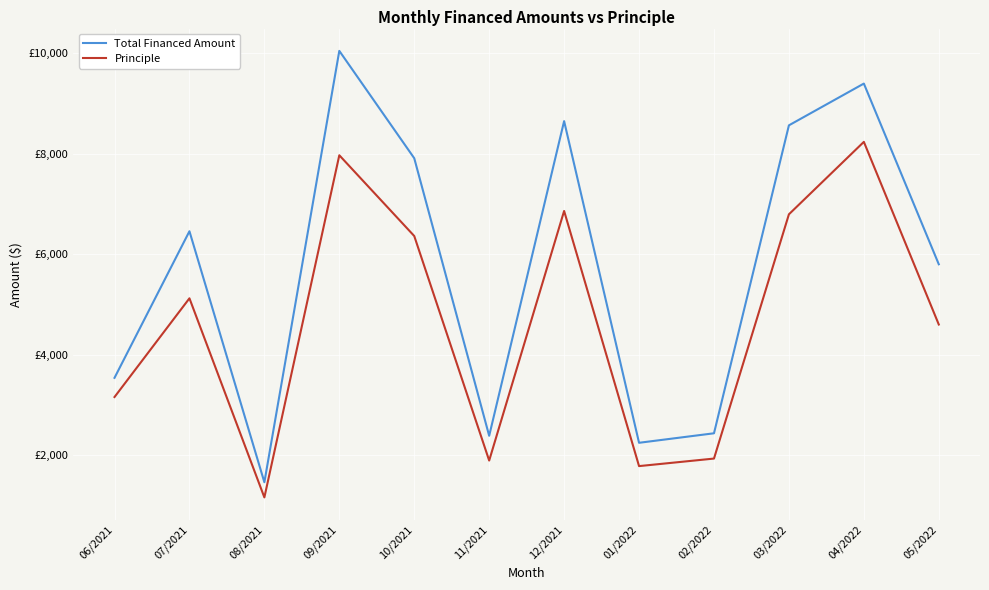

Between 12/2021 and 03/2022, which is larger?

12/2021